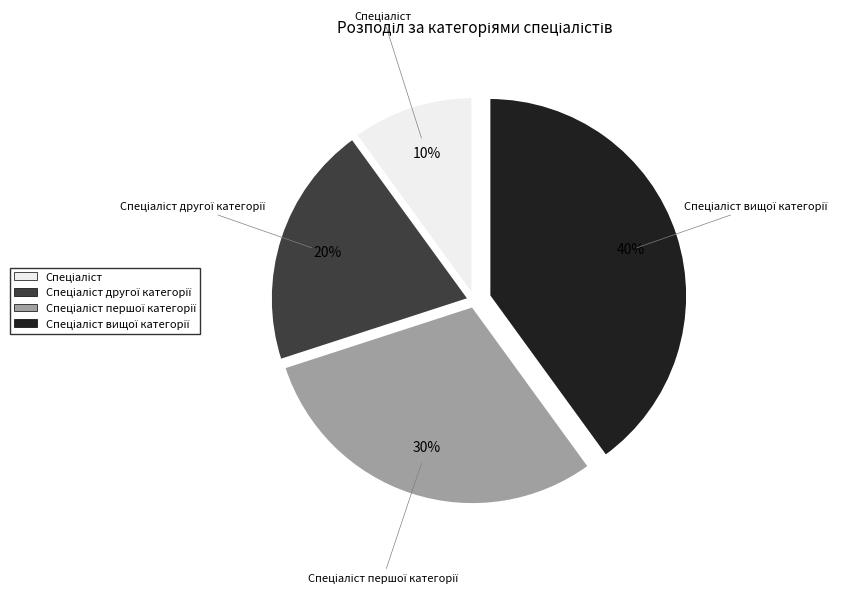

Is there any slice that represents more than half of the pie?

No